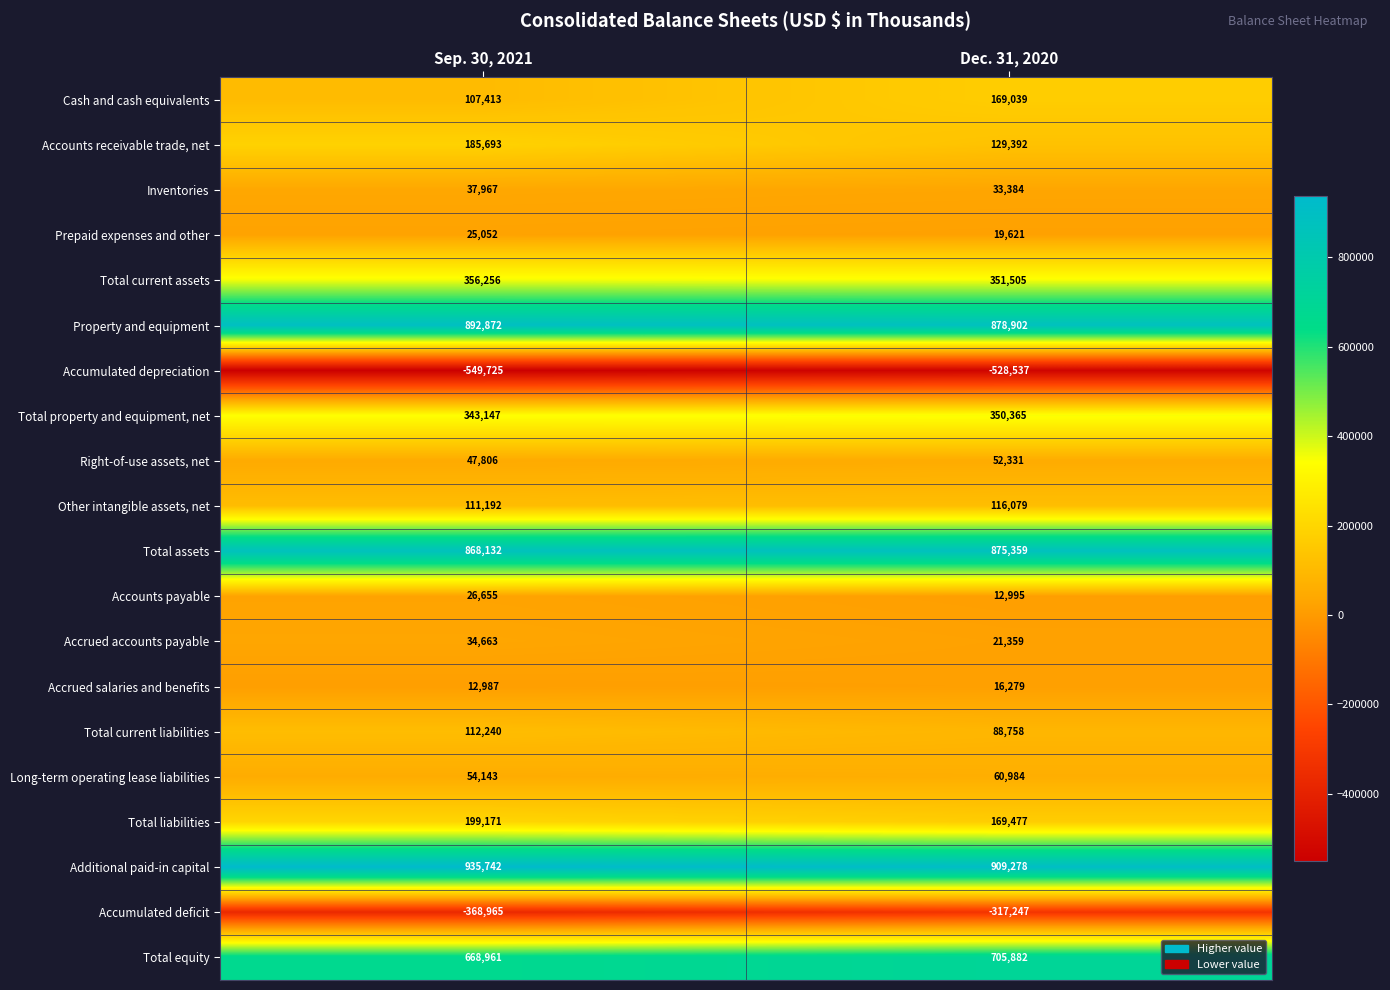

The Inventories series shows 12218 at Dec. 31, 2020. True or false?

False